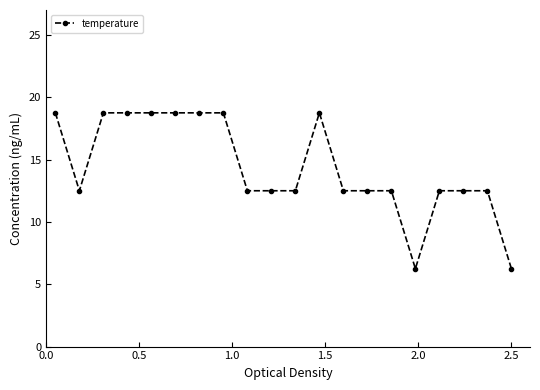

What is the sum of all values?

287.5